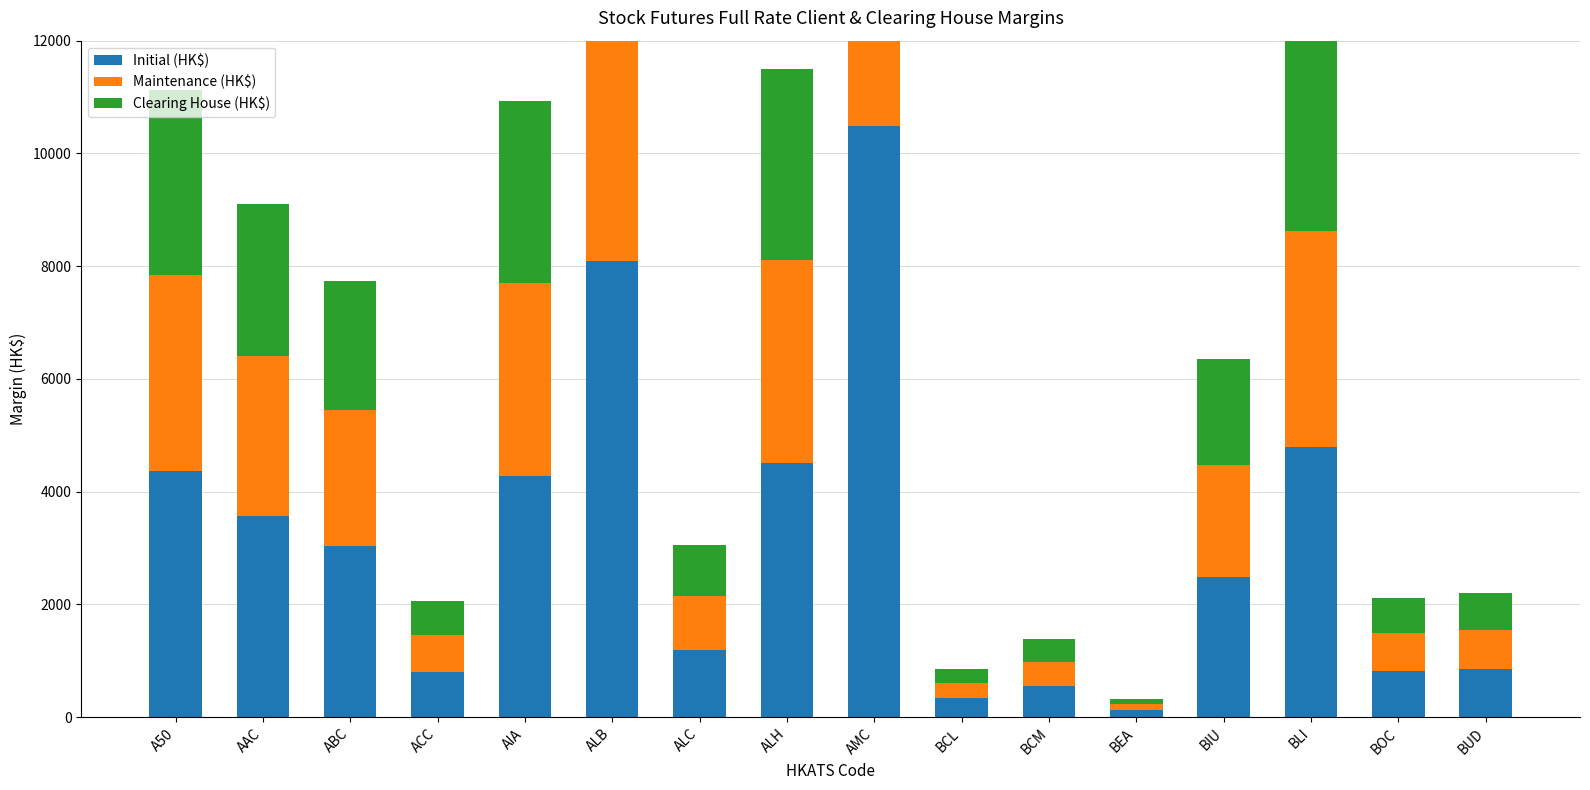

How many groups of bars are there?

16